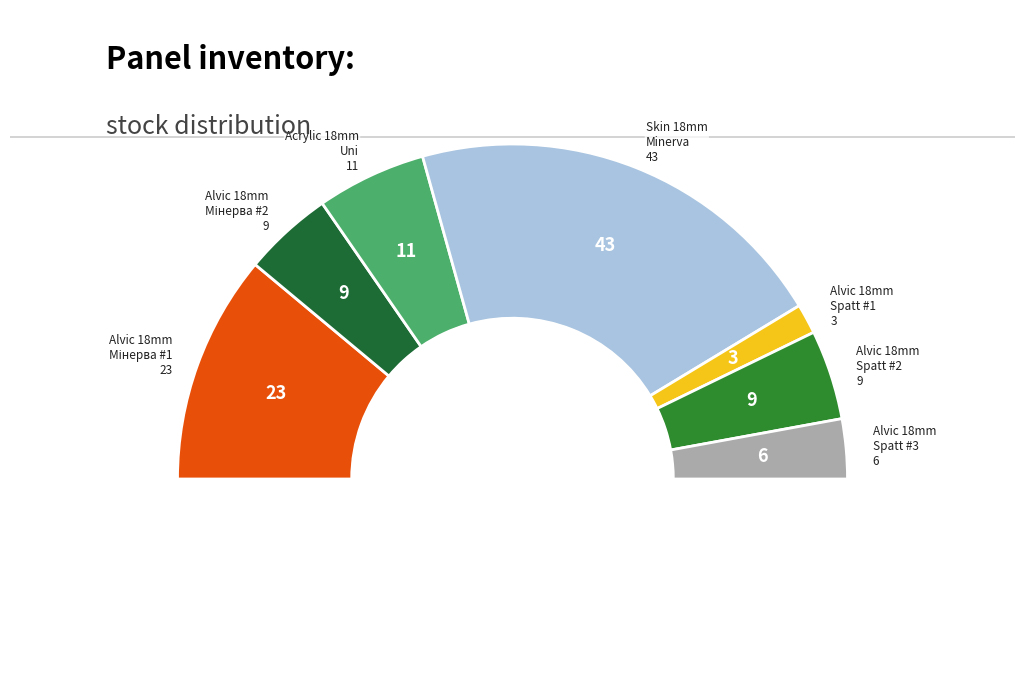

To the nearest percent, what portion does Alvic panel 18 mm. Spatt (232731677) represent?

3%